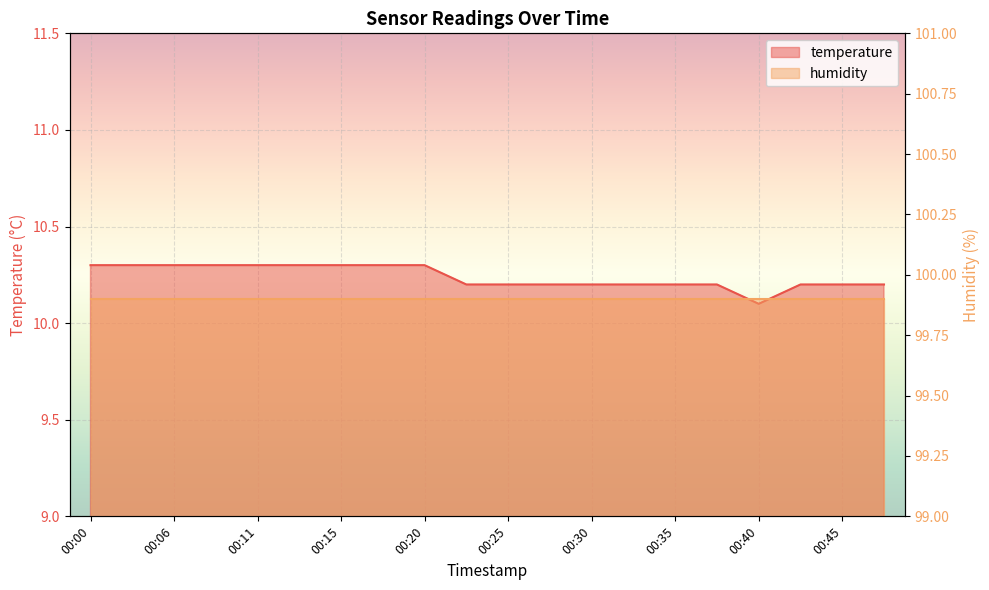

What is the value of the 19th point from the left?

10.2